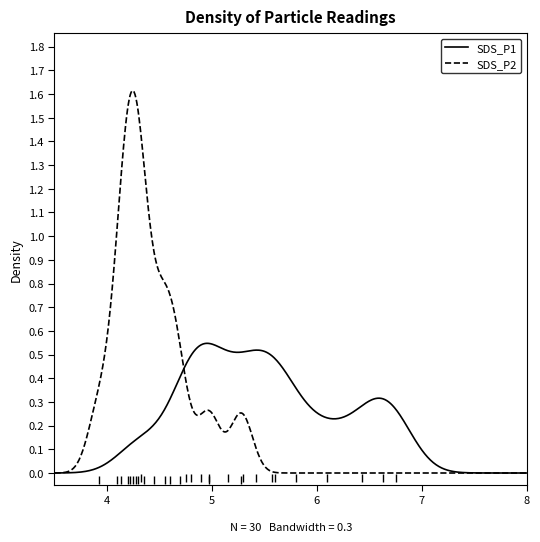

True or false: SDS_P2 and SDS_P1 intersect in this chart.

True